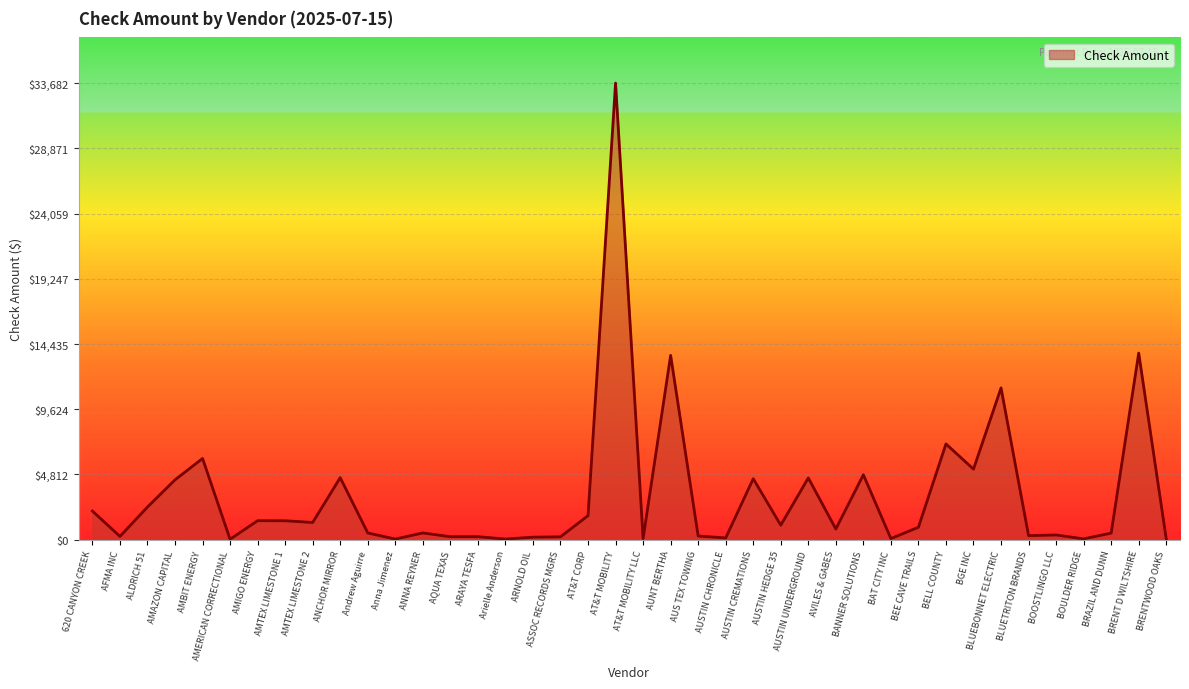

What is the difference between the maximum and minimum values?

33647.3